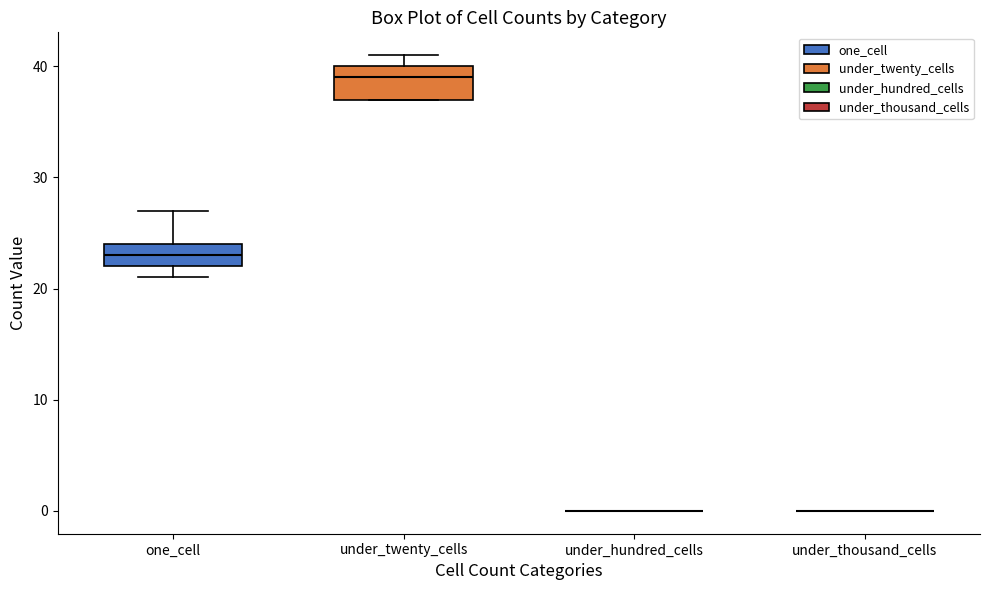

Which box is the tallest, from its lower edge to its upper edge?

under_twenty_cells